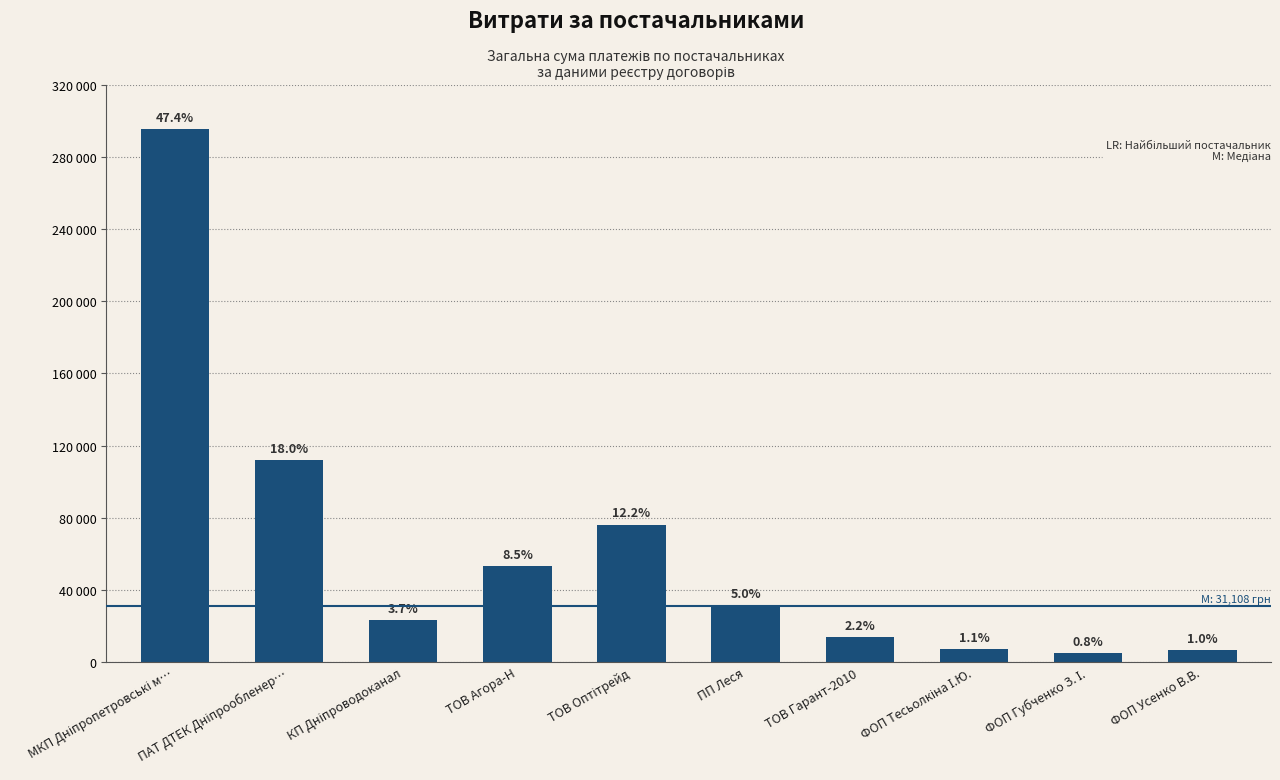

What is the label of the 9th bar from the left?

ФОП Губченко З. І.